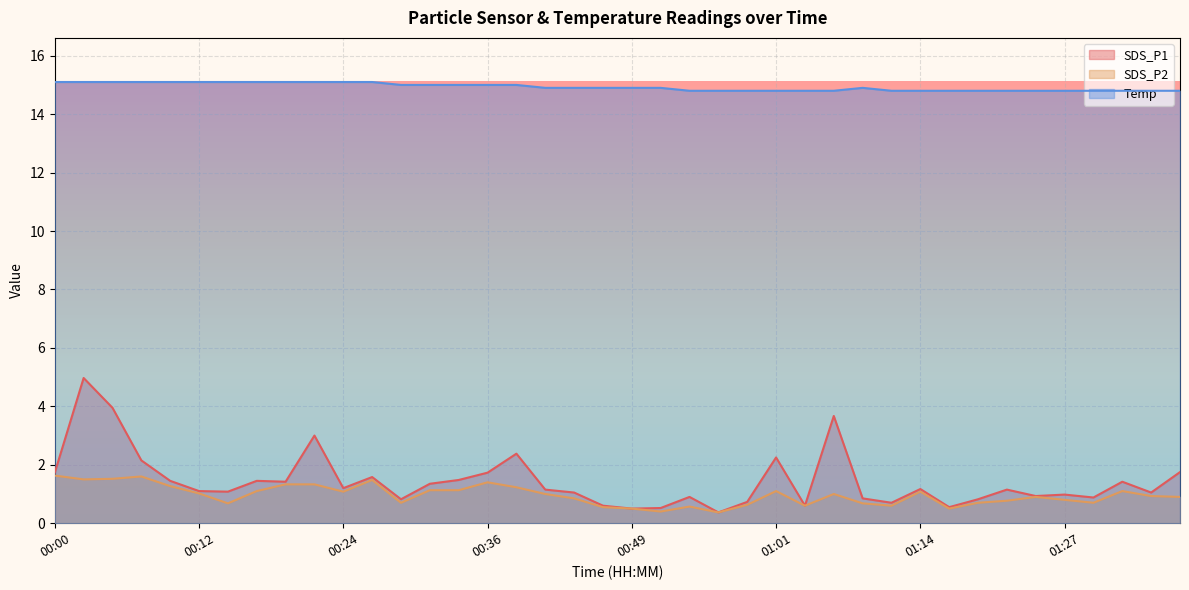

Which series has the widest spread of values?

SDS_P1